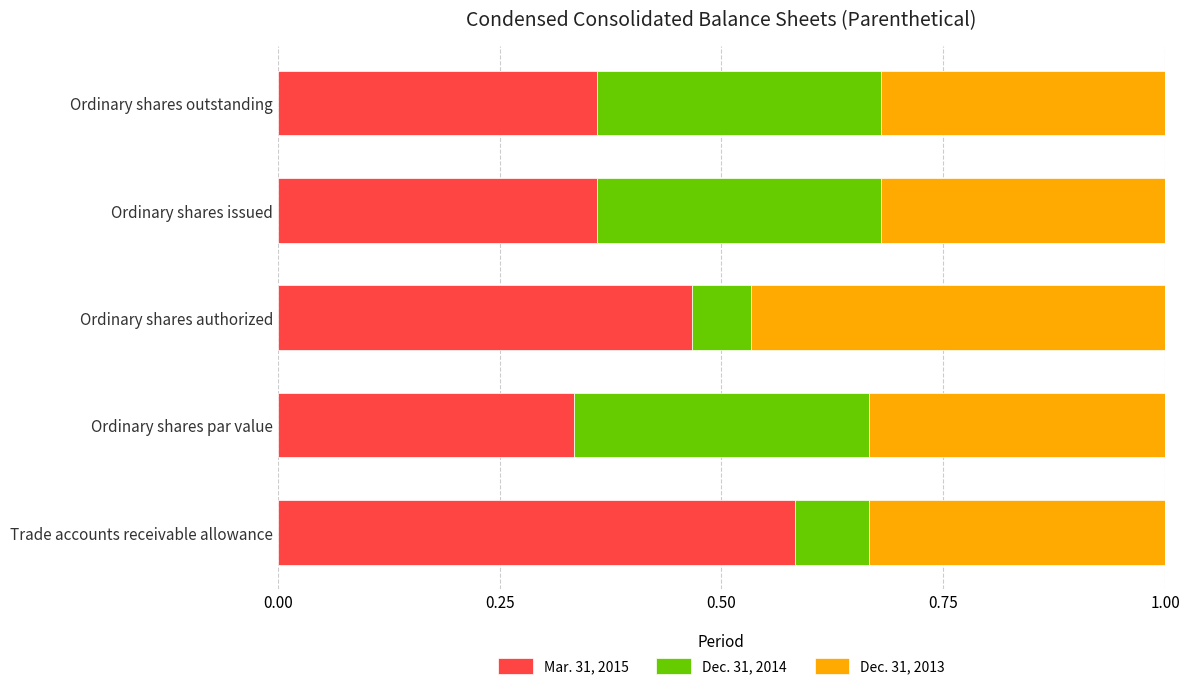

What is the total value across all series at Ordinary shares par value?

1.0